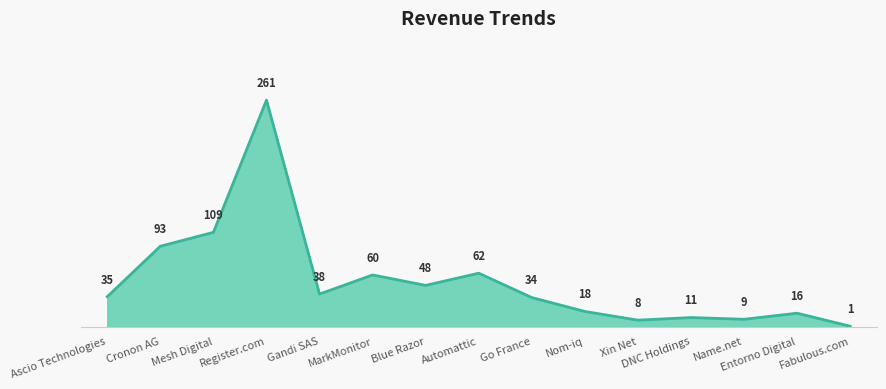

What is the sum of the values at Cronon AG and Xin Net?

101